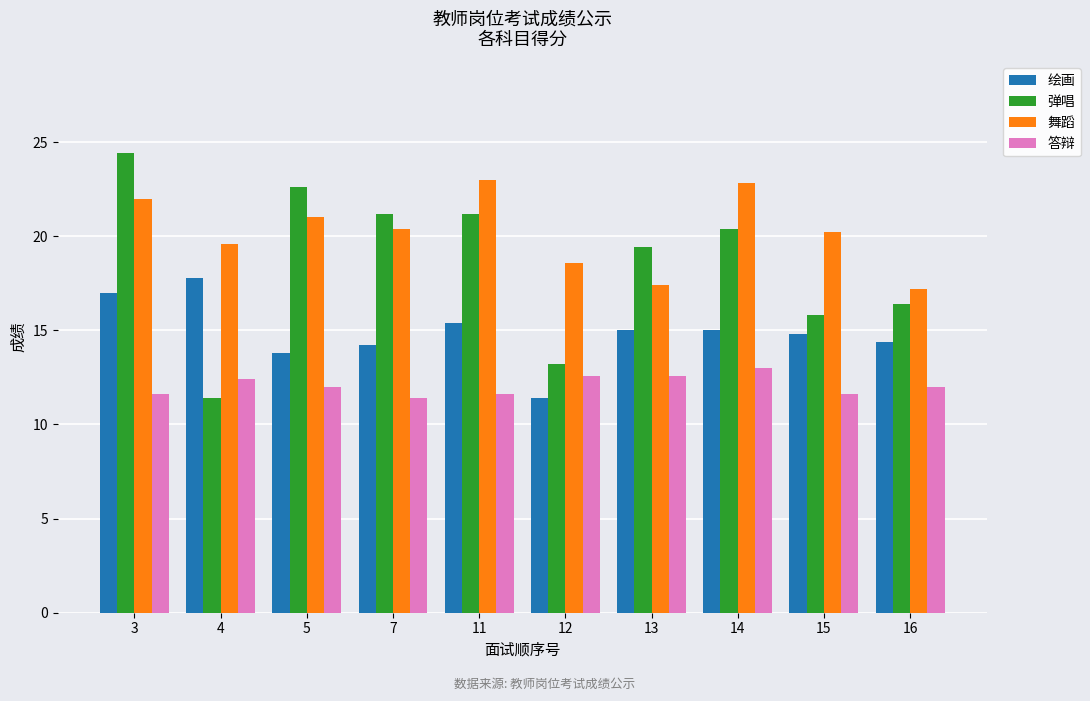

How many values in the 舞蹈 series are below 20?

4